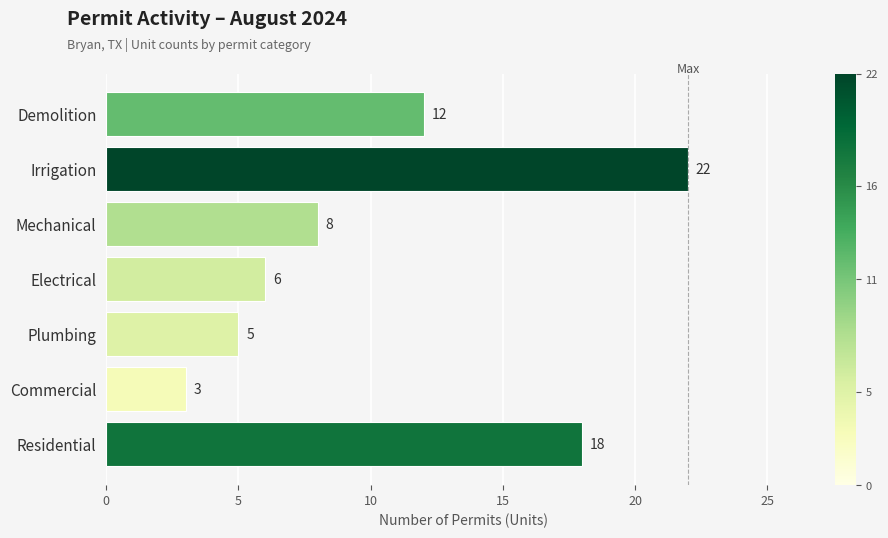

The chart shows a value of 3 at Commercial. True or false?

True